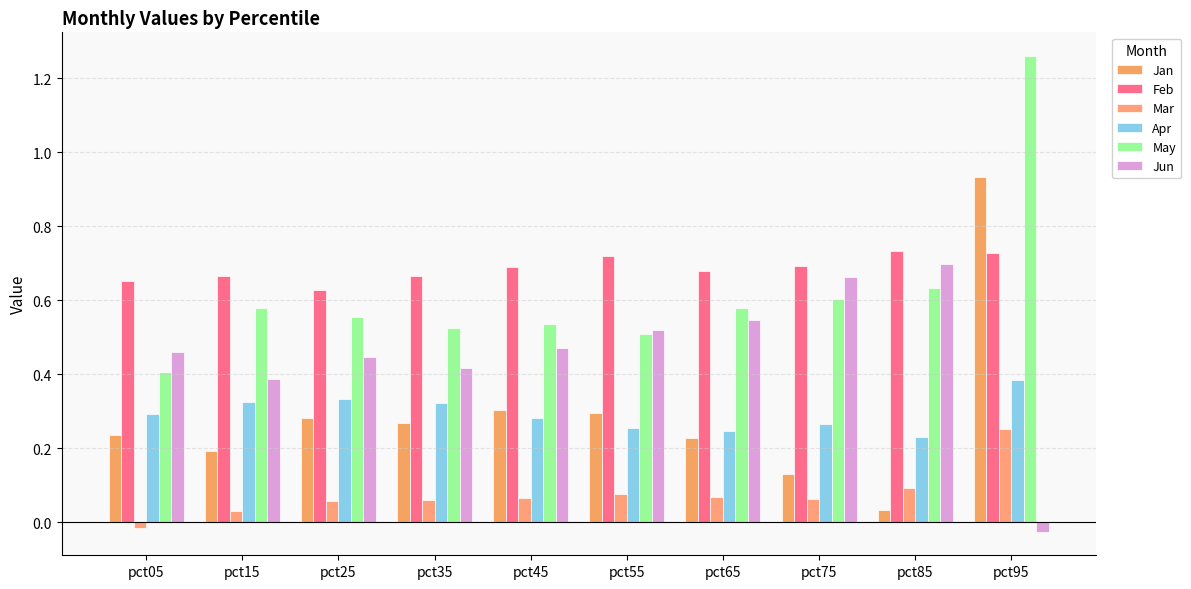

Which series has the widest spread of values?

Jan